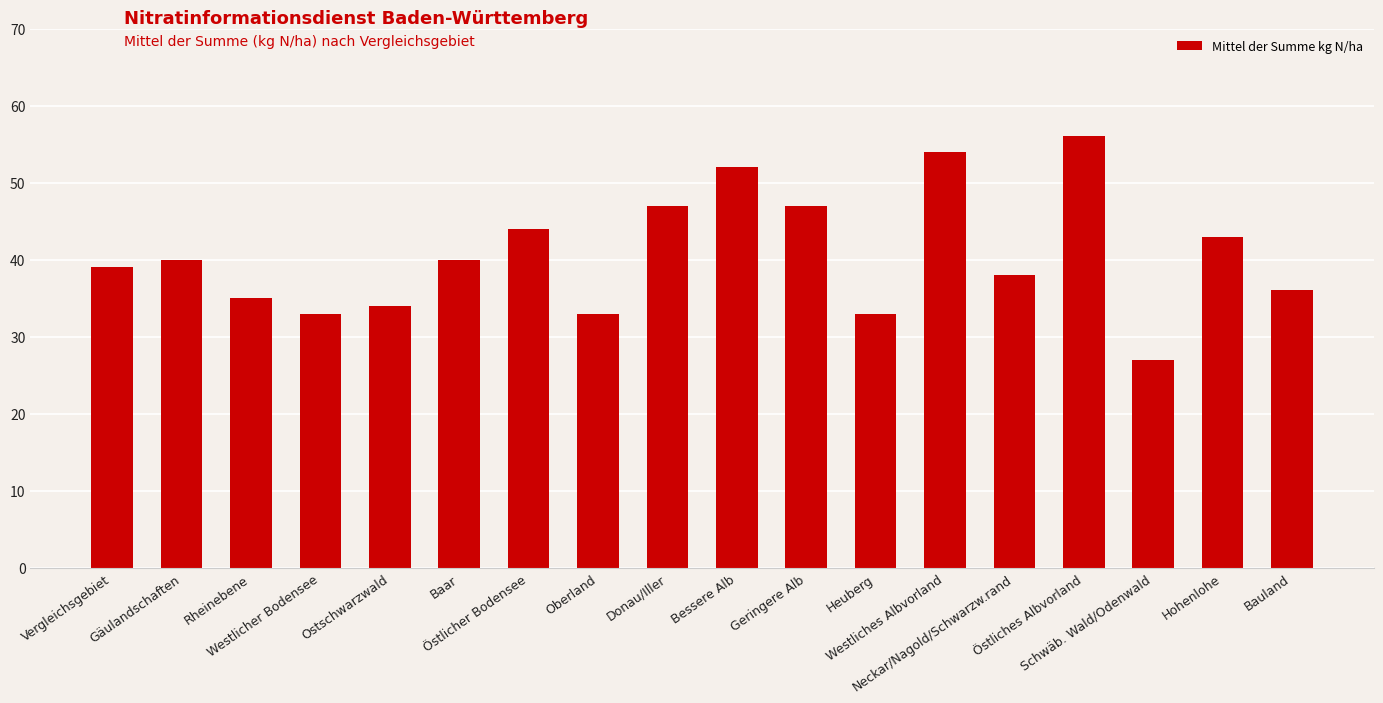

What is the value of the 16th bar from the left?

27